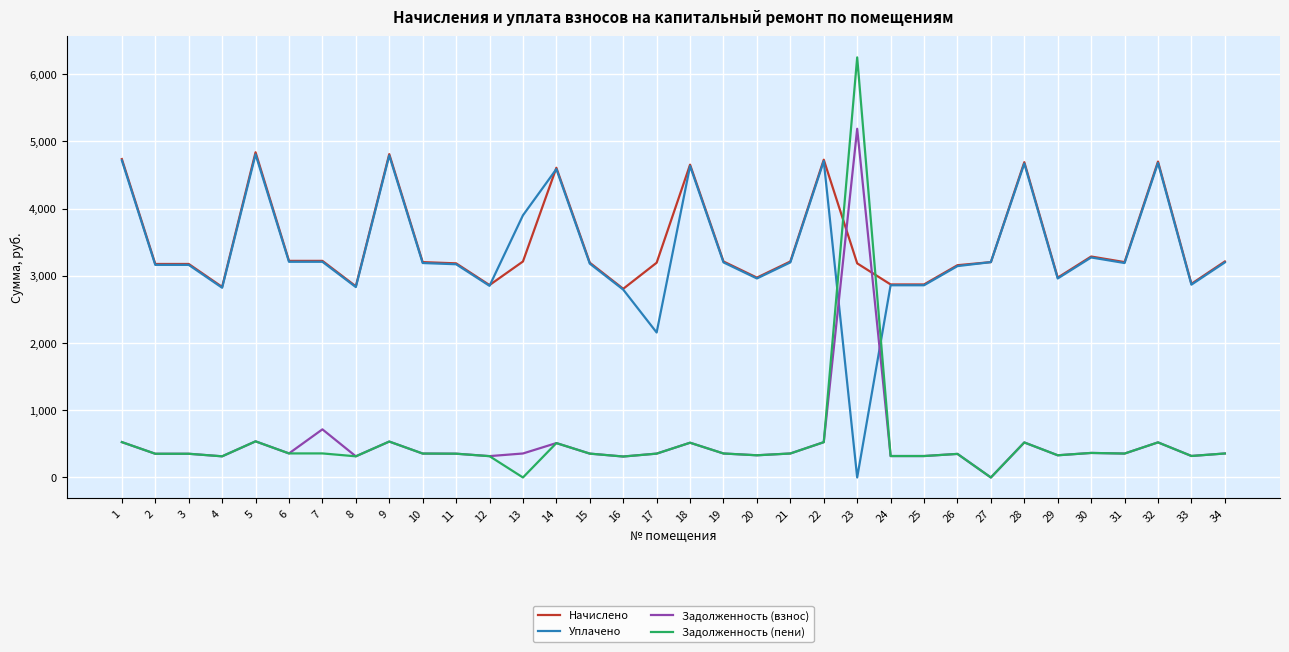

What is the total value across all series at 28?

10404.4